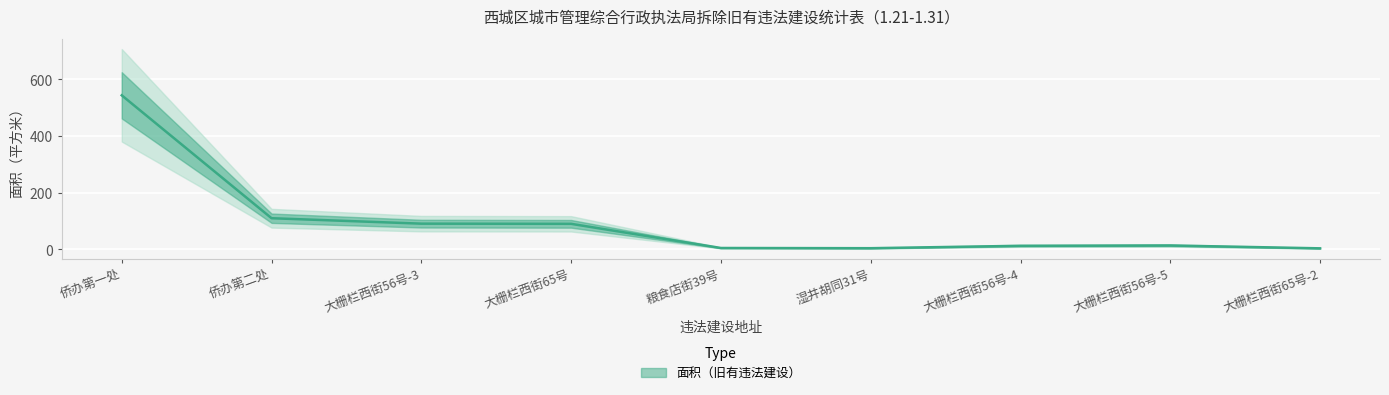

At which category does the chart reach its peak across all series?

侨办第一处